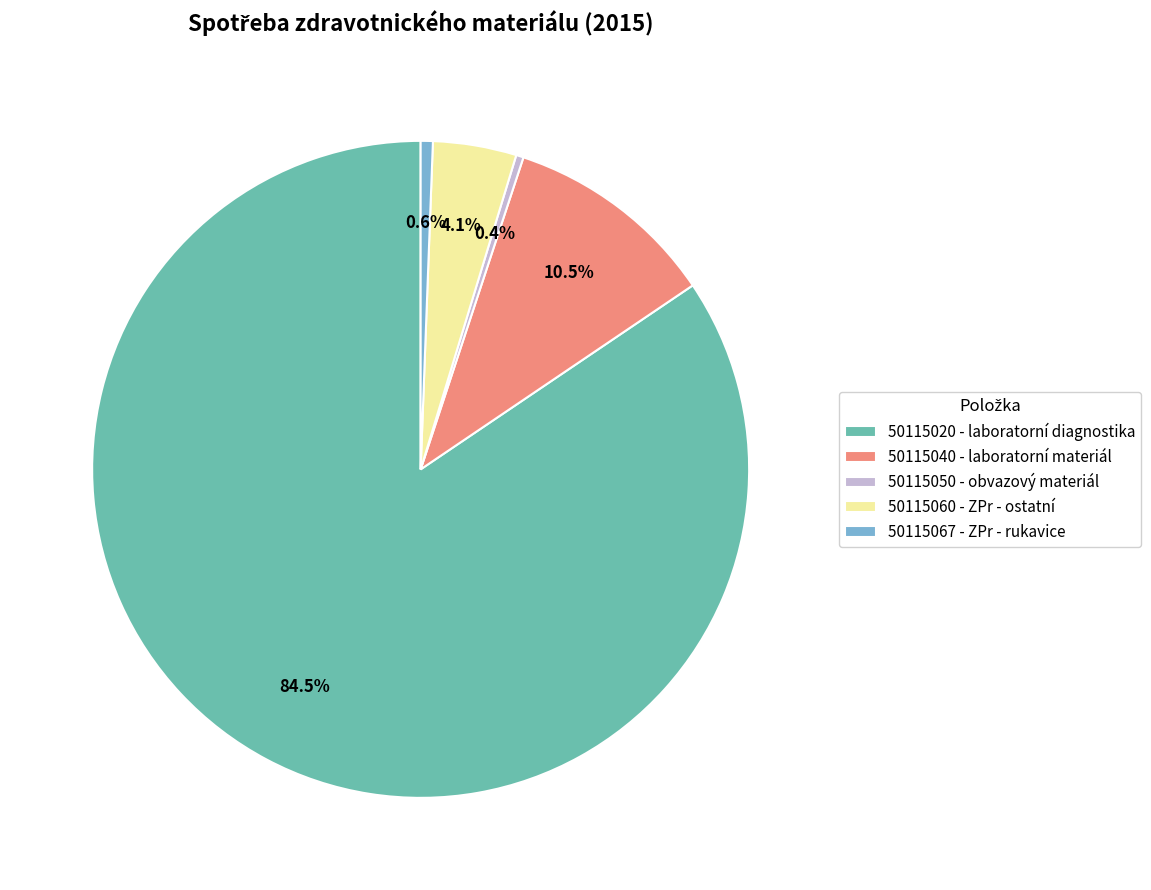

Is the sum of 50115060 - ZPr - ostatní and 50115040 - laboratorní materiál greater than half?

No